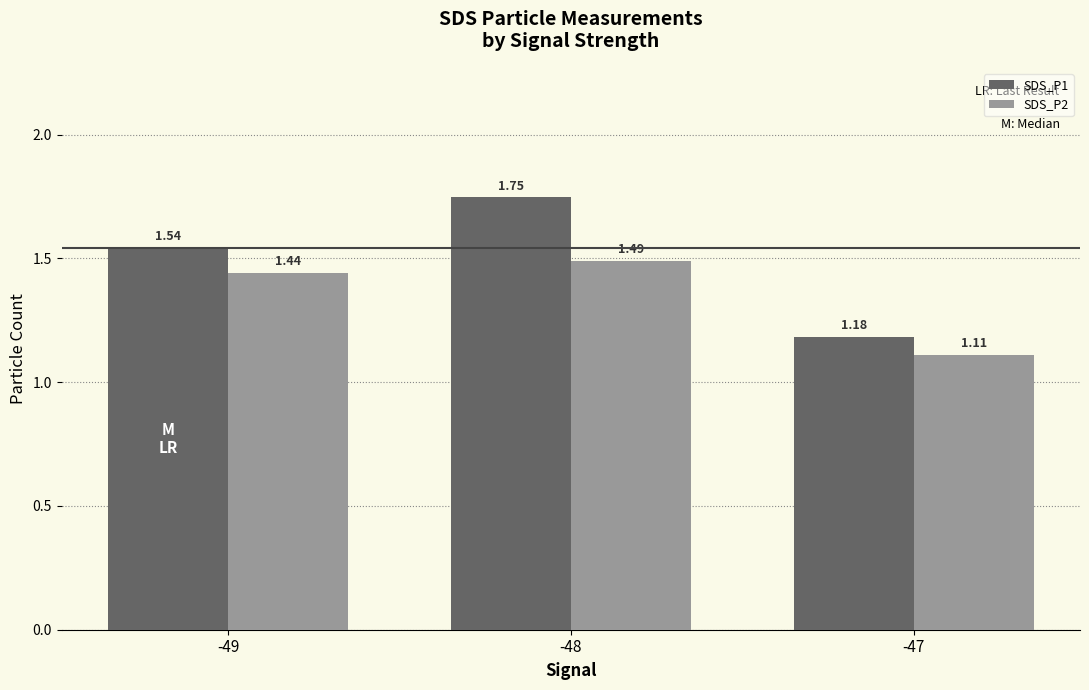

At which category is the sum across all series the highest?

-48